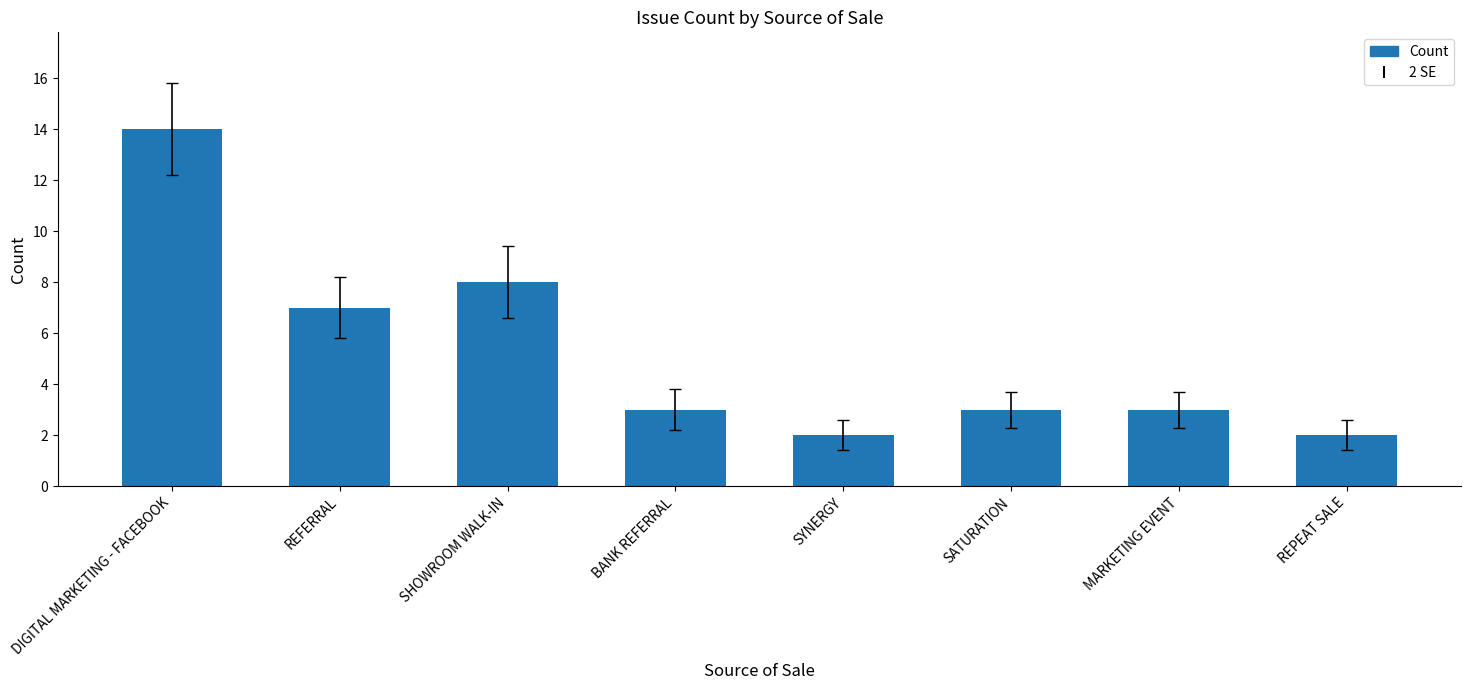

What is the ratio of the value at SHOWROOM WALK-IN to the value at DIGITAL MARKETING - FACEBOOK?

0.6